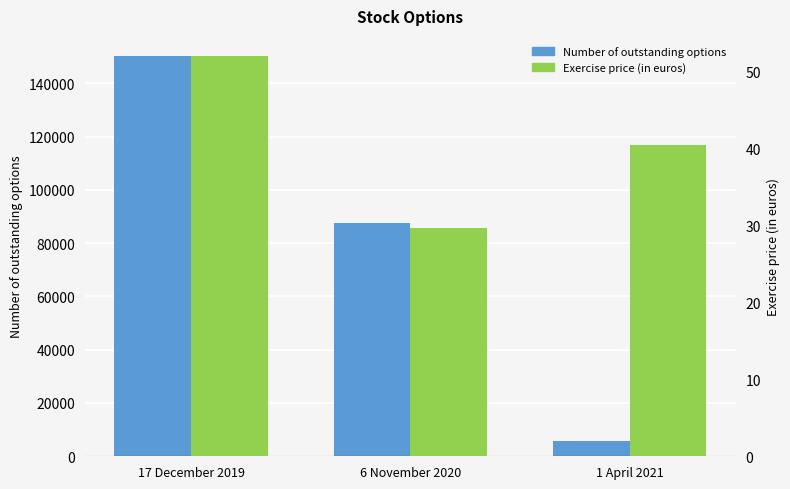

What is the label of the 1st bar from the right?

1 April 2021